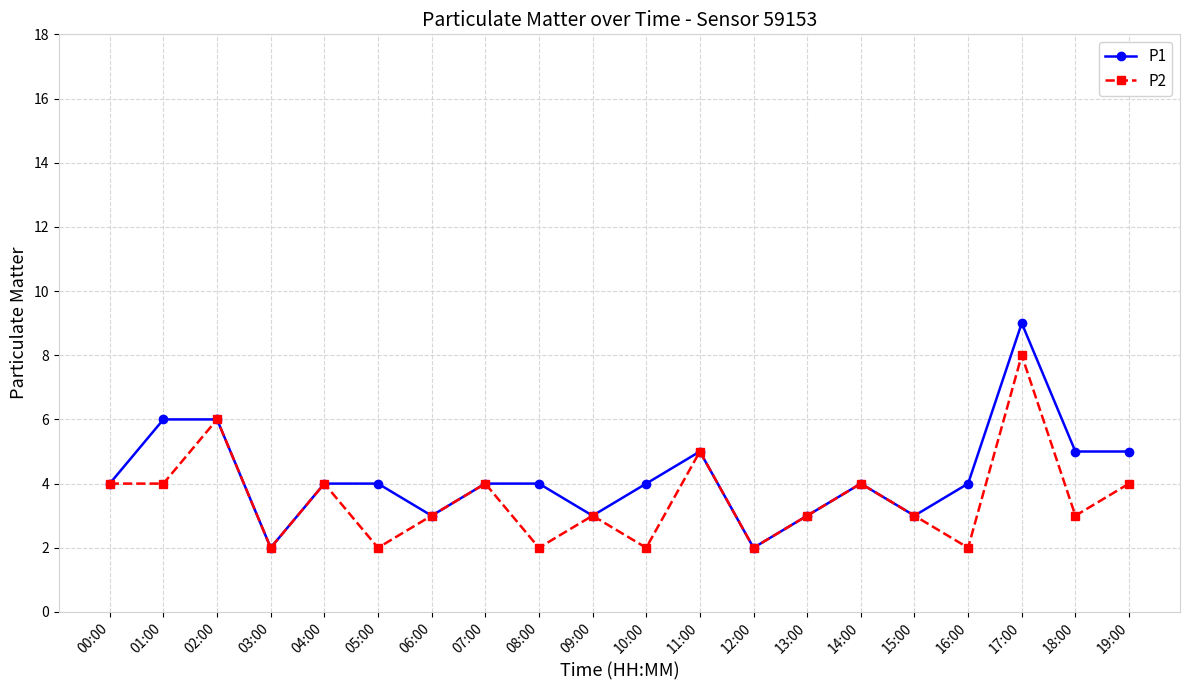

What is the label of the 5th point from the left?

04:00